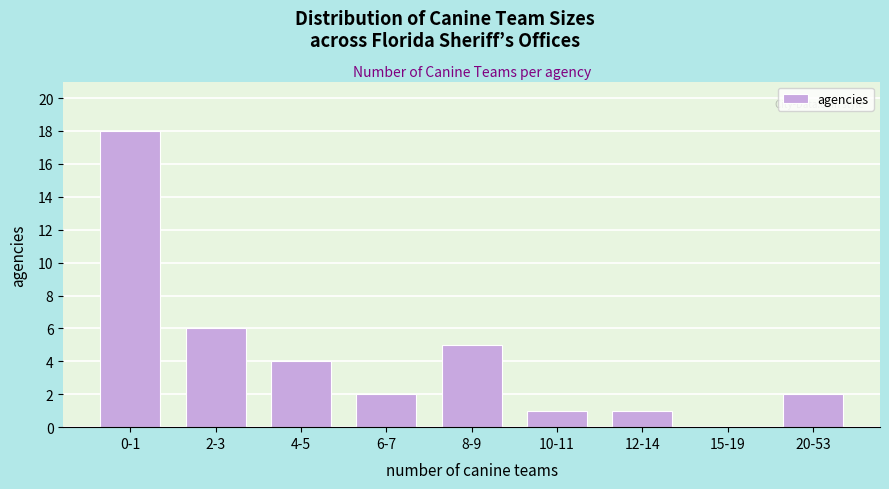

Reading right to left, list all the values displayed in this chart.

20-53=2	15-19=0	12-14=1	10-11=1	8-9=5	6-7=2	4-5=4	2-3=6	0-1=18